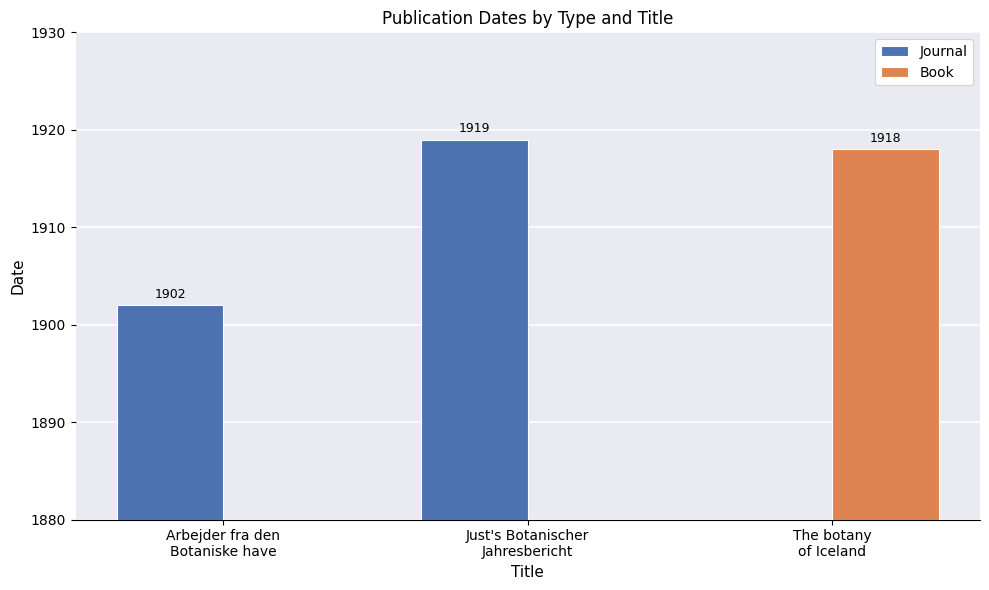

What is the total value across all series at The botany
of Iceland?

1918